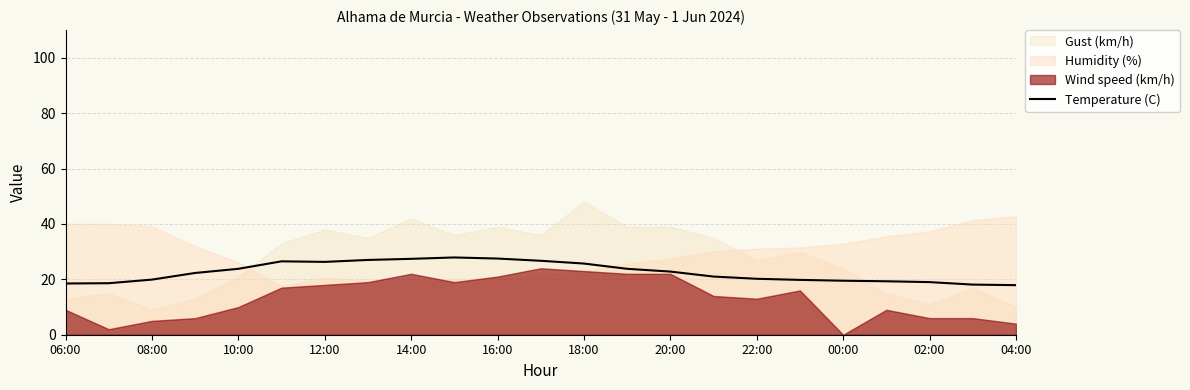

The value of Temperature (C) at 18:00 is 25.7. True or false?

True